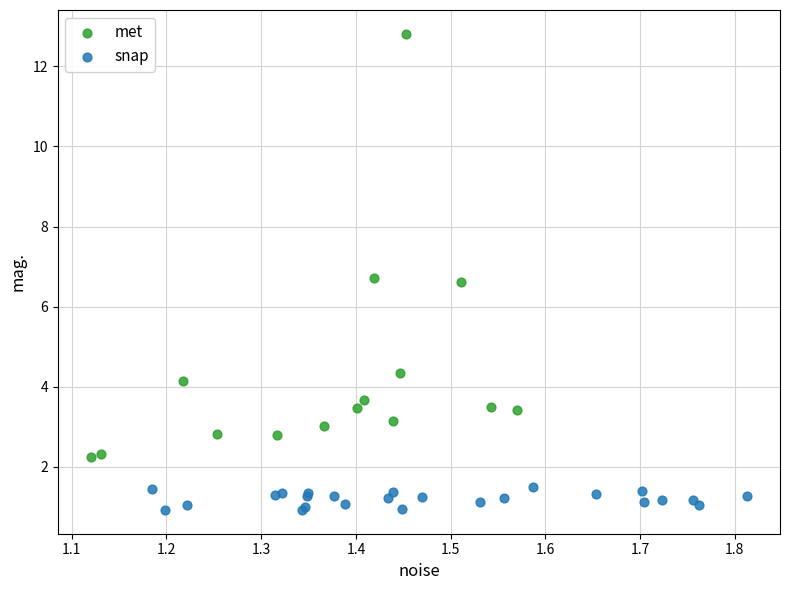

What are all the series names shown in the legend?

met, snap